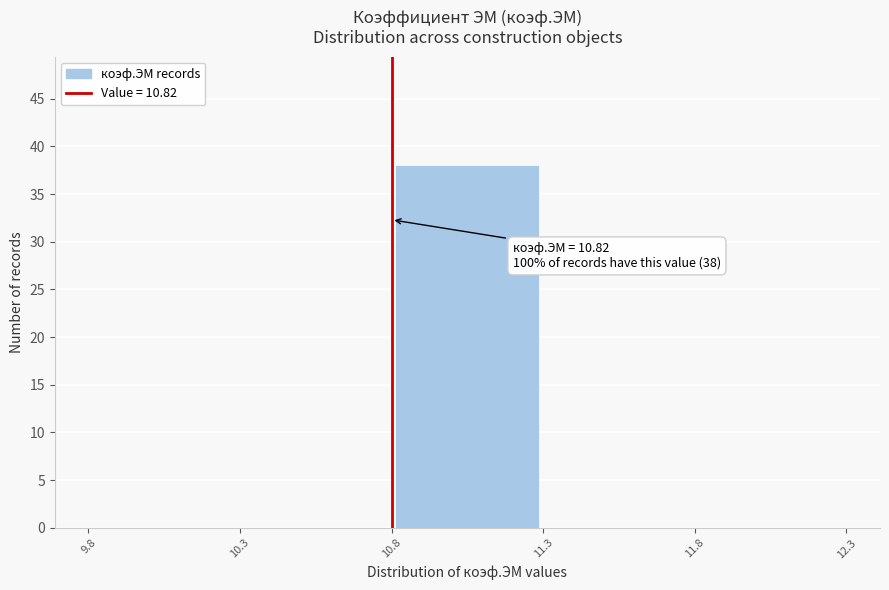

Which range on the x-axis has the tallest bar?

10.8 to 11.3